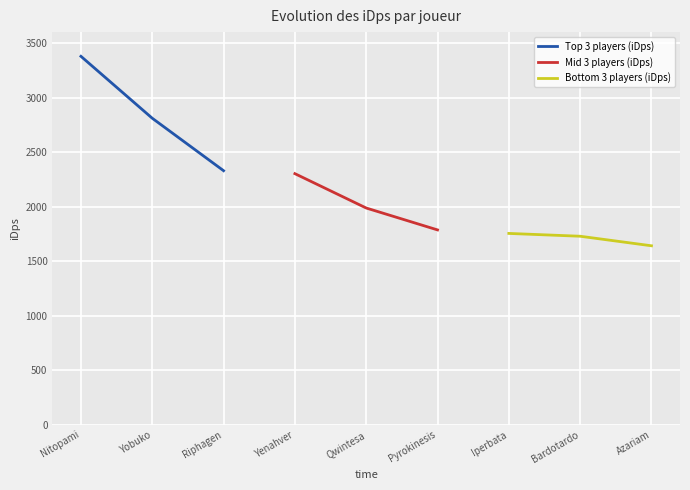

The Top 3 players (iDps) series shows 2329.2 at Riphagen. True or false?

True